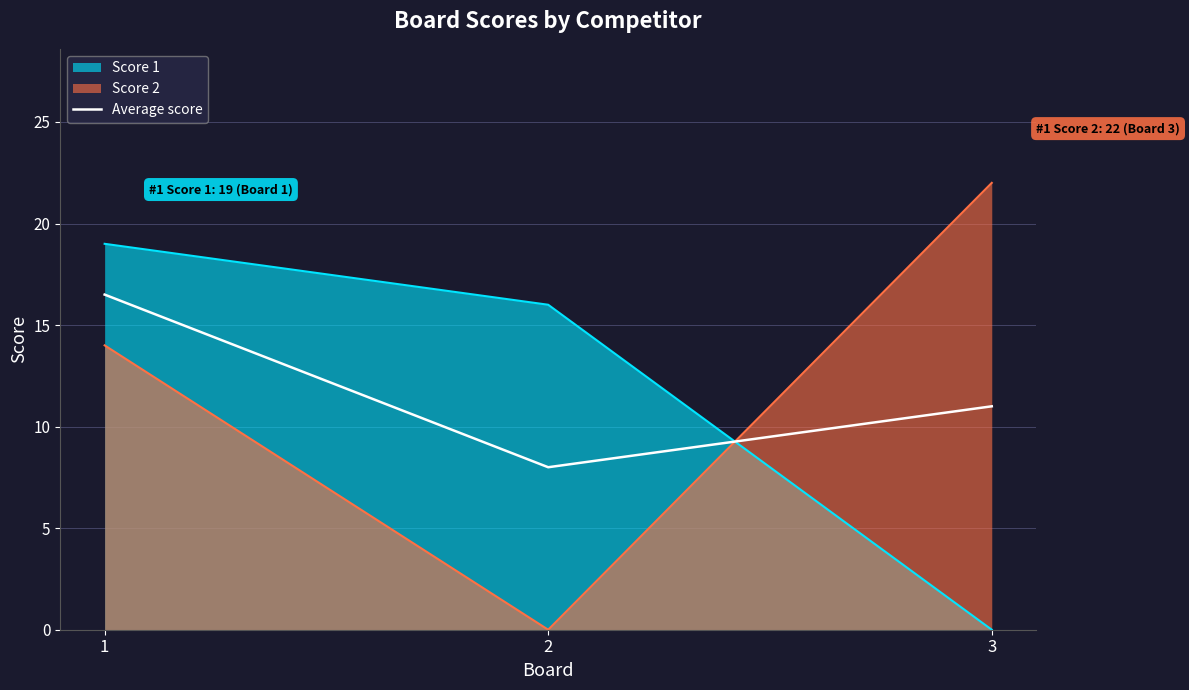

Does the chart have visible grid lines?

Yes